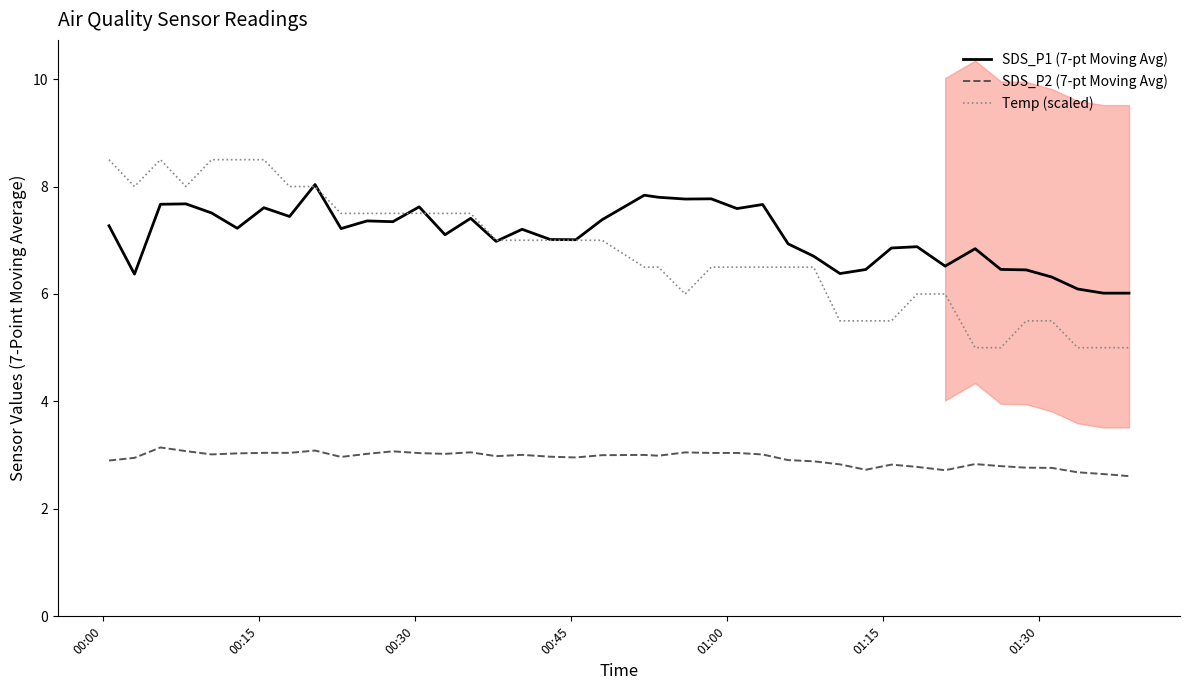

Does the chart display data point markers on the line(s)?

No